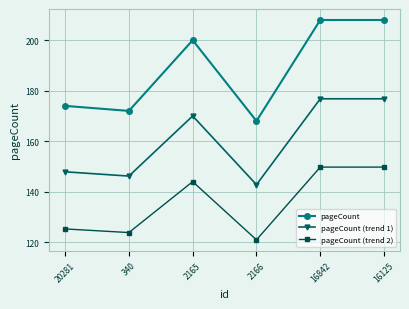

The pageCount (trend 1) series shows 79.2 at 2165. True or false?

False